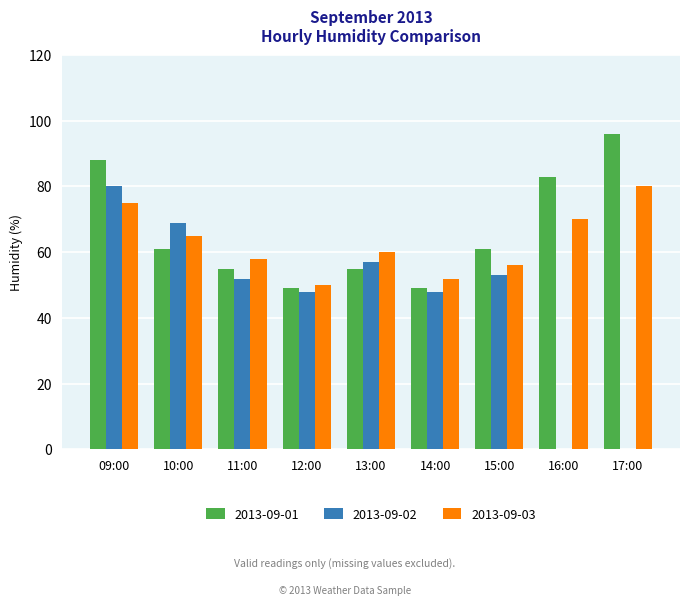

What is the sum of all 2013-09-03 values?

566